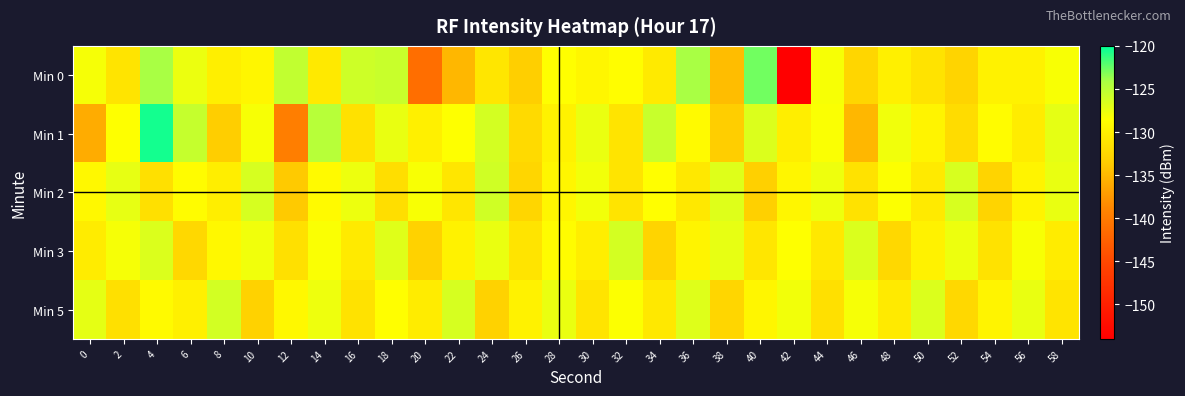

Reading left to right, extract all data points from this chart.

Min 0: 0=-128.0	2=-131.2	4=-124.1	6=-127.5	8=-130.0	10=-129.3	12=-125.3	14=-130.7	16=-126.0	18=-125.7	20=-141.3	22=-135.2	24=-131.0	26=-133.3	28=-128.6	30=-129.3	32=-128.7	34=-130.6	36=-124.1	38=-134.7	40=-122.7	42=-154.0	44=-128.2	46=-132.5	48=-130.0	50=-131.2	52=-132.7	54=-129.7	56=-129.7	58=-128.2
Min 1: 0=-136.0	2=-128.5	4=-120.5	6=-125.5	8=-133.4	10=-128.1	12=-139.7	14=-124.8	16=-131.5	18=-127.4	20=-130.0	22=-128.5	24=-126.3	26=-132.1	28=-129.8	30=-127.5	32=-131.2	34=-125.6	36=-128.9	38=-133.4	40=-126.7	42=-130.1	44=-128.3	46=-135.2	48=-127.8	50=-129.5	52=-132.0	54=-128.7	56=-130.4	58=-127.2
Min 2: 0=-129.1	2=-127.3	4=-131.5	6=-128.8	8=-130.2	10=-126.4	12=-133.7	14=-129.0	16=-127.6	18=-131.8	20=-128.2	22=-130.9	24=-126.1	26=-132.5	28=-129.3	30=-127.9	32=-131.1	34=-128.6	36=-130.7	38=-126.8	40=-133.2	42=-129.4	44=-127.7	46=-131.3	48=-128.4	50=-130.5	52=-126.5	54=-132.8	56=-129.6	58=-127.4
Min 3: 0=-130.3	2=-128.1	4=-126.7	6=-132.4	8=-129.2	10=-127.8	12=-131.5	14=-128.3	16=-130.6	18=-126.9	20=-133.0	22=-129.7	24=-127.5	26=-131.2	28=-128.8	30=-130.1	32=-126.3	34=-132.7	36=-129.5	38=-127.3	40=-131.0	42=-128.5	44=-130.8	46=-126.6	48=-132.3	50=-129.8	52=-127.6	54=-131.4	56=-128.2	58=-130.4
Min 5: 0=-127.2	2=-131.6	4=-128.9	6=-130.0	8=-126.2	10=-132.9	12=-129.1	14=-127.7	16=-131.3	18=-128.6	20=-130.3	22=-126.4	24=-133.0	26=-129.8	28=-127.5	30=-131.1	32=-128.4	34=-130.7	36=-126.8	38=-132.6	40=-129.3	42=-127.9	44=-131.5	46=-128.1	48=-130.5	50=-126.7	52=-132.4	54=-129.6	56=-127.4	58=-131.2